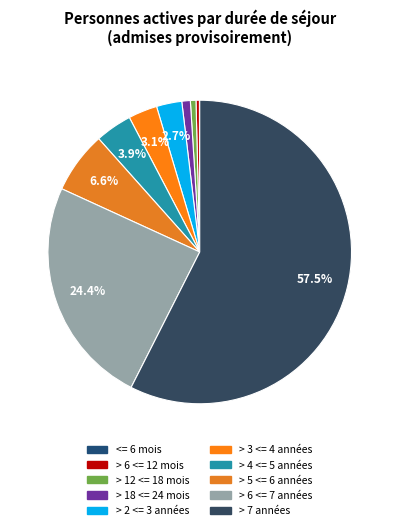

Is there any slice that represents more than half of the pie?

Yes